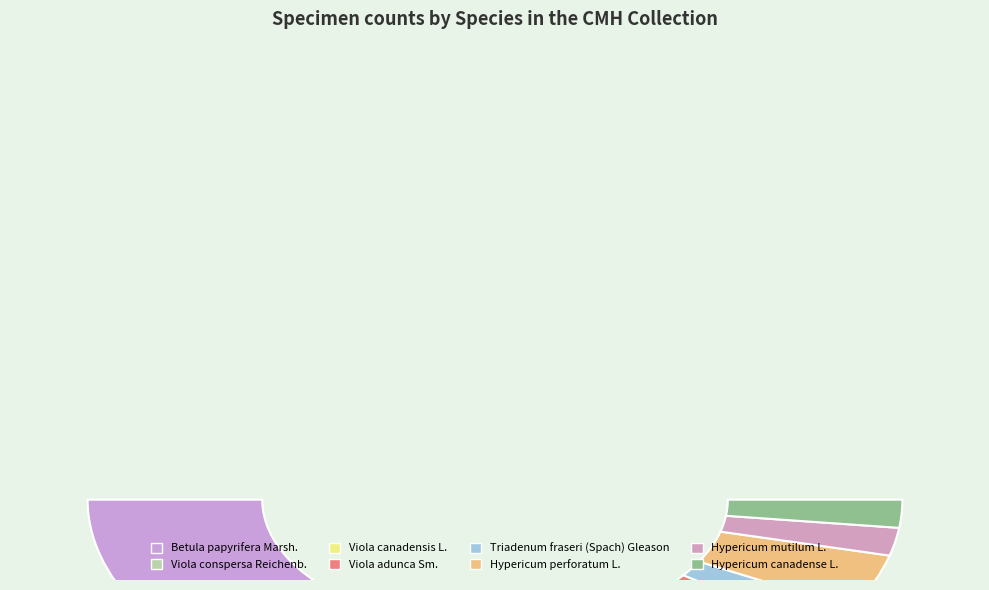

Is it true that Triadenum fraseri (Spach) Gleason is 4% of the pie?

True